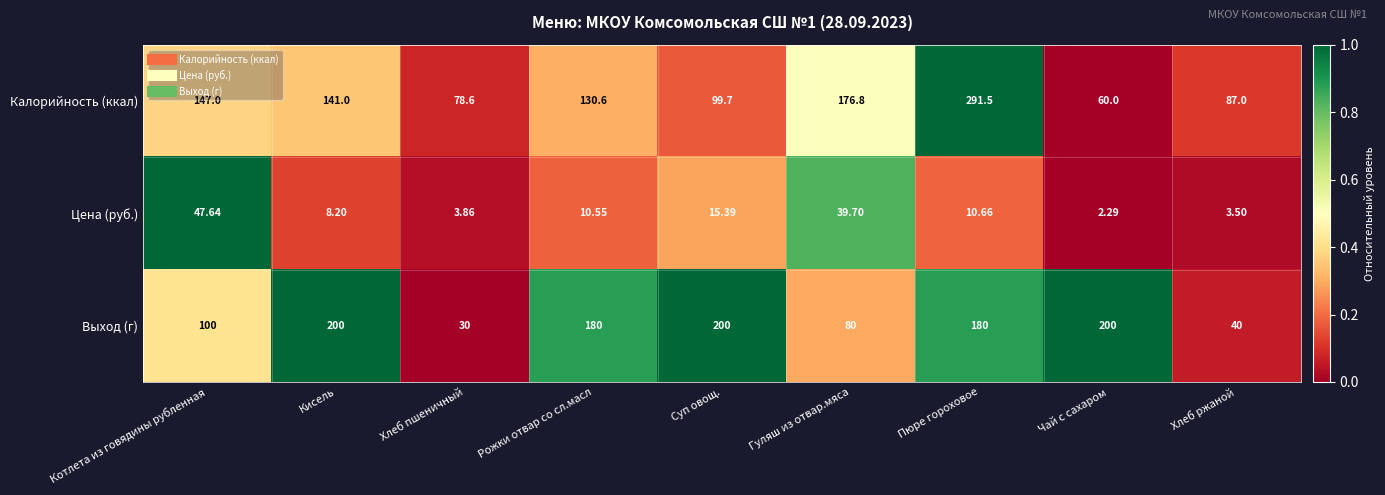

List the series in order of their peak value, highest first.

Калорийность (ккал), Выход (г), Цена (руб.)